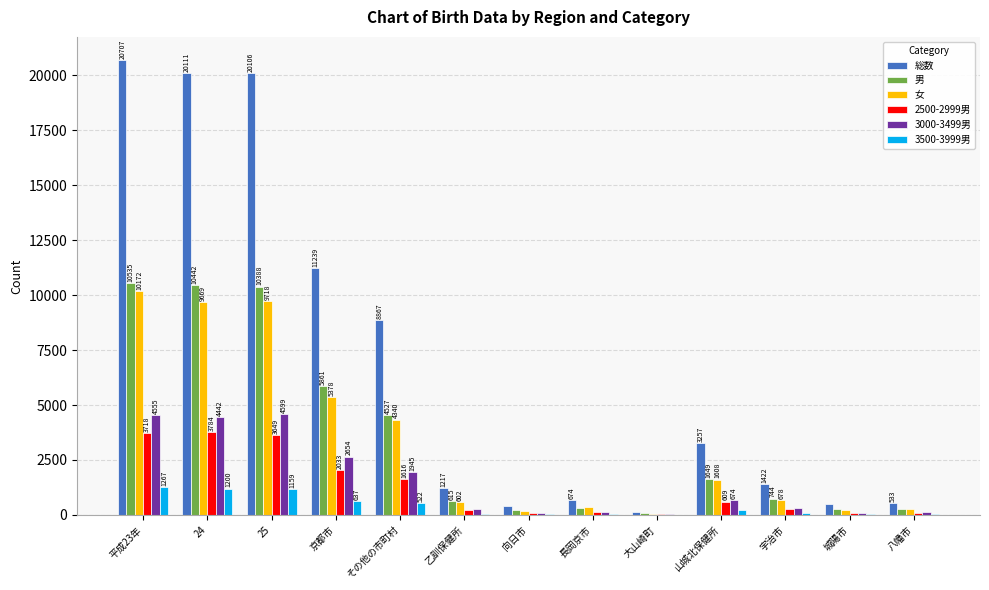

Which series changed the most between 乙訓保健所 and 大山崎町?

総数